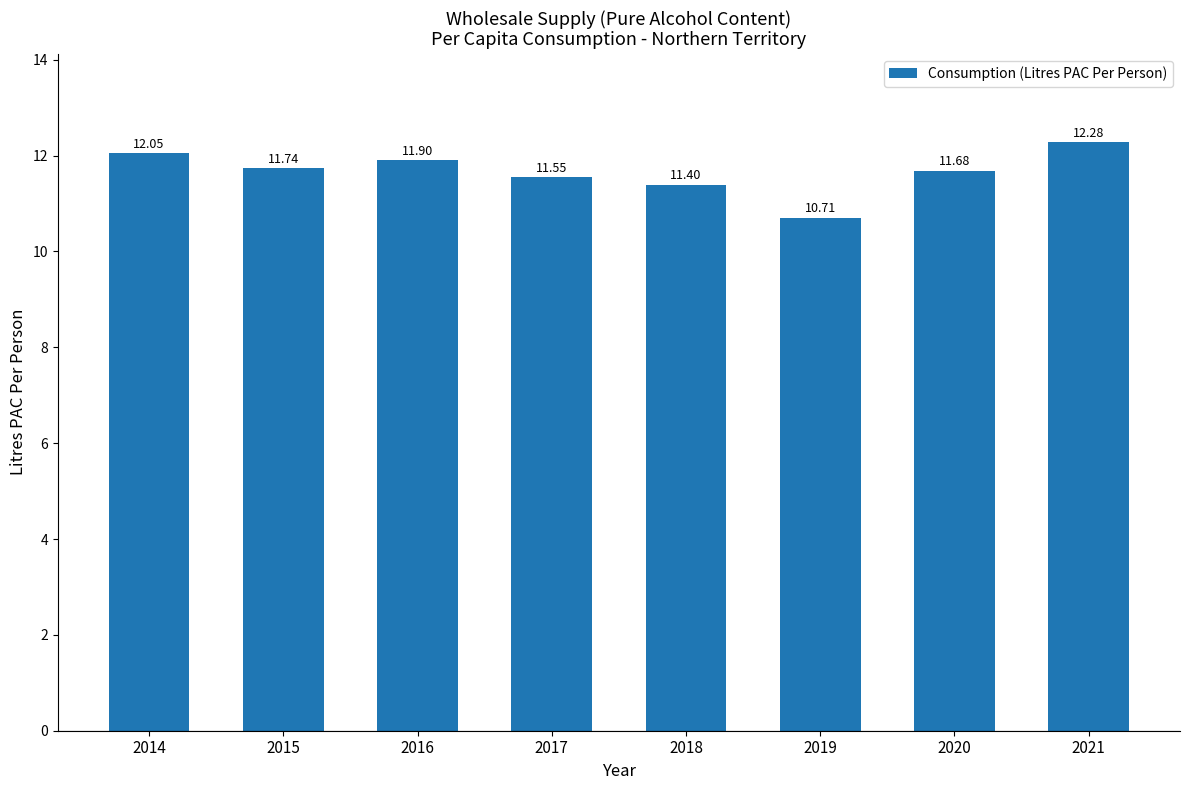

Rank the categories by value from highest to lowest.

2021, 2014, 2016, 2015, 2020, 2017, 2018, 2019